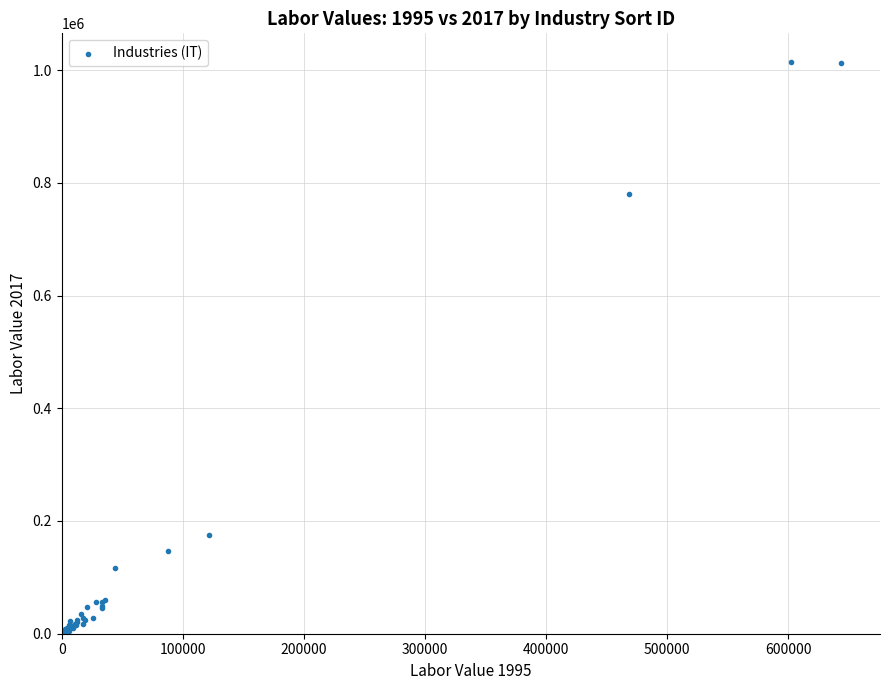

What Y value in the scatter plot is closest to 507834?

780358.3